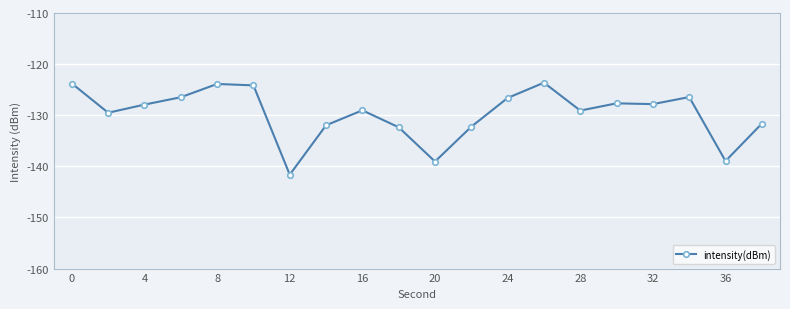

What is the difference between the maximum and second lowest values?

15.4